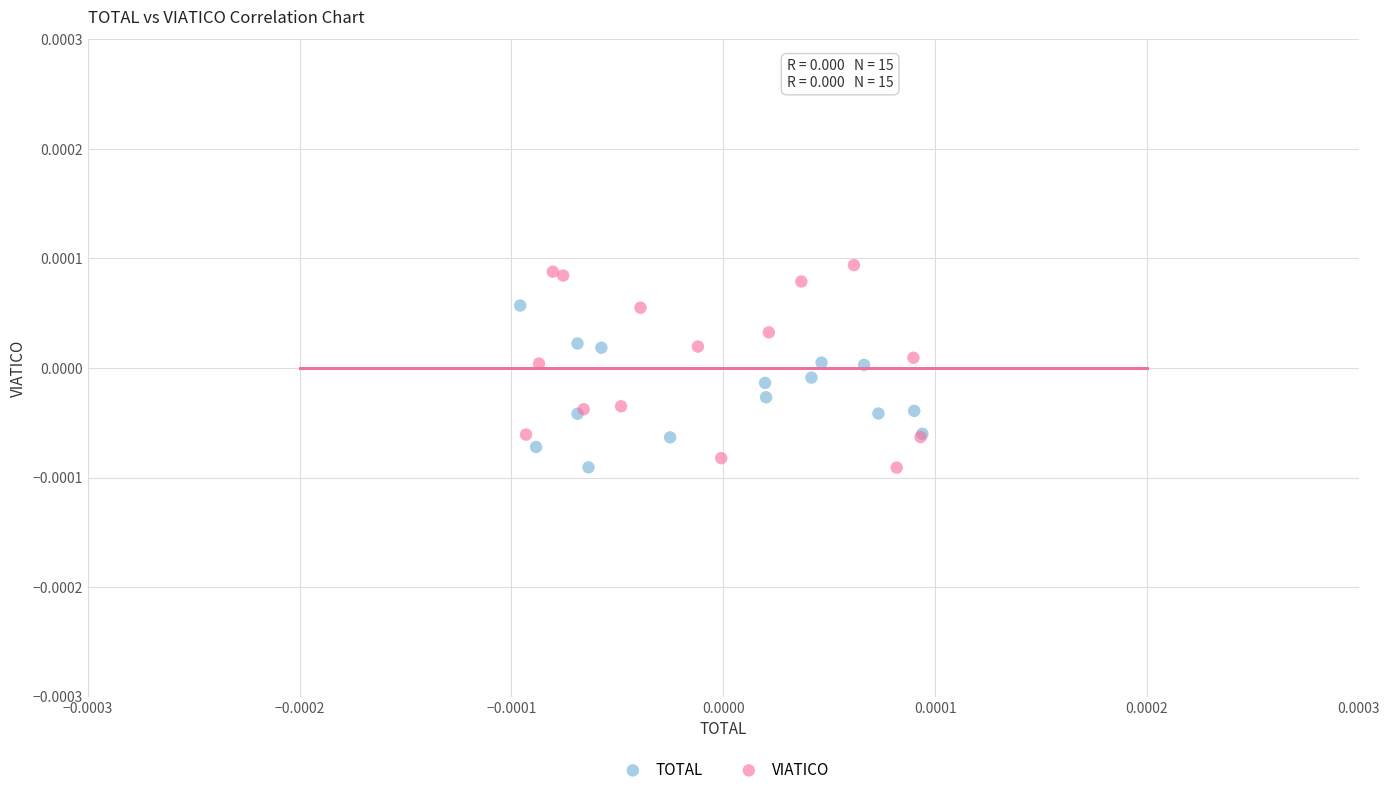

Which series has the widest spread of Y values?

VIATICO